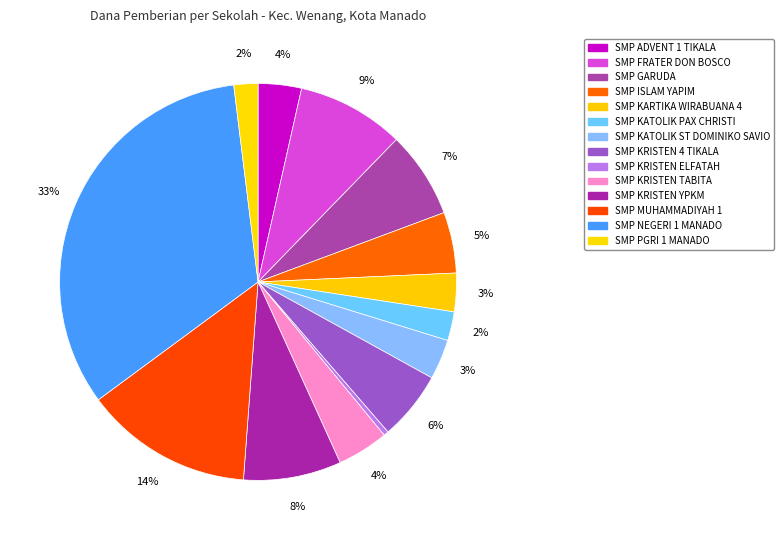

How many segments does this pie chart have?

14